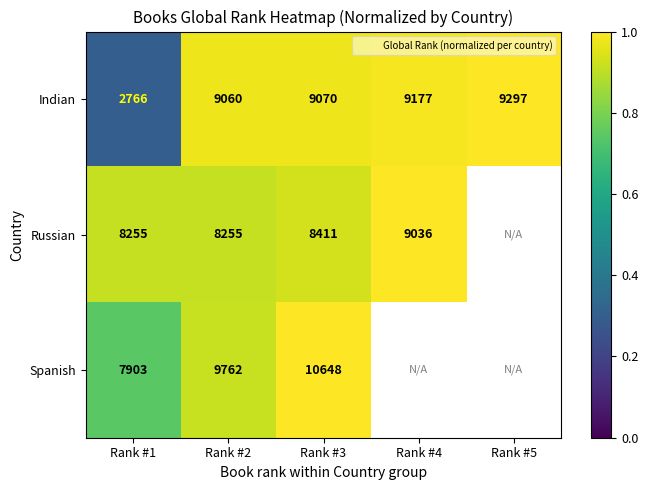

What is the difference between the maximum and minimum values in the Russian series?

0.1